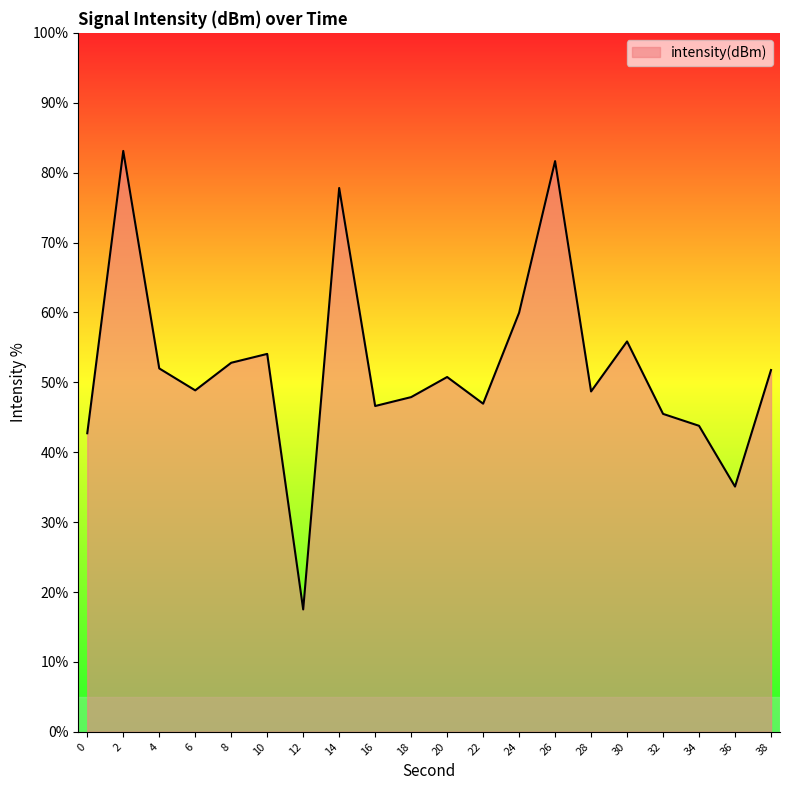

Between 20 and 26, which is larger?

26